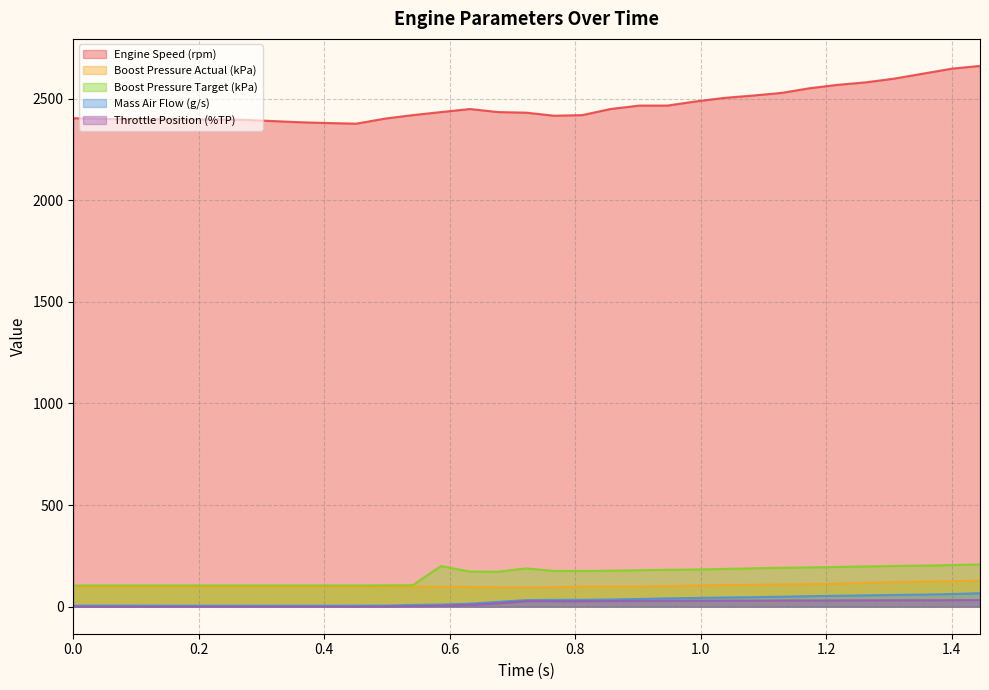

What is the average value of the Throttle Position (%TP) series?

16.4